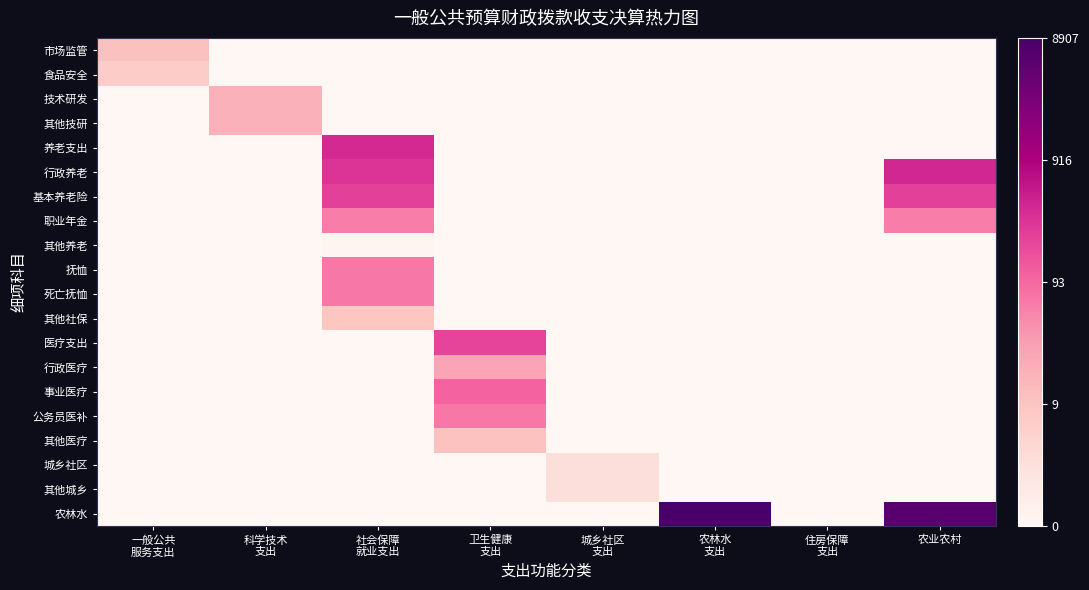

Which category has the highest value across all series?

农林水
支出